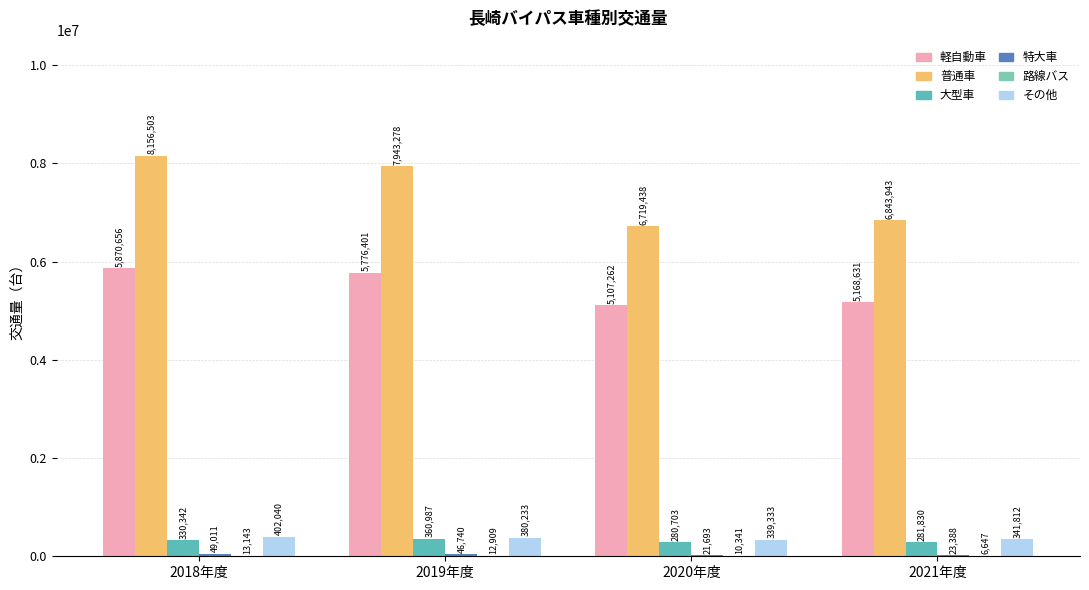

How many groups of bars are there?

4